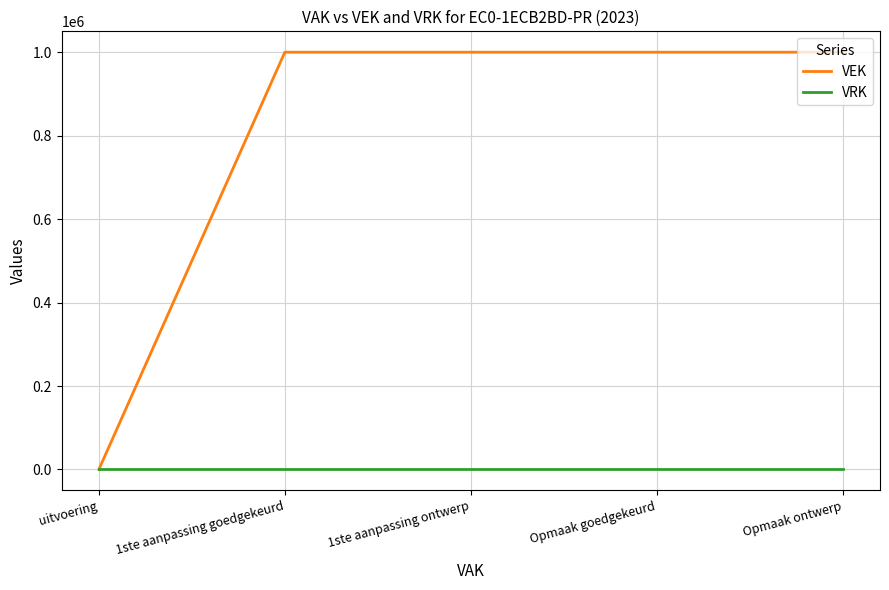

Which series has the widest spread of values?

VEK